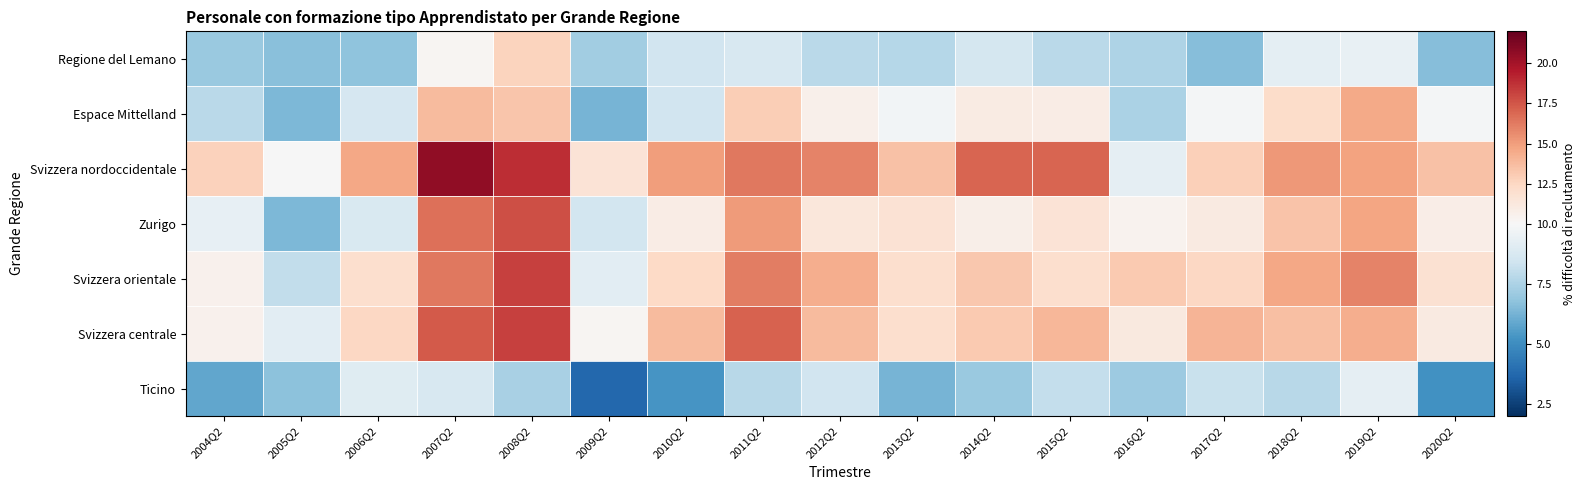

Reading left to right, transcribe all the data shown in this chart.

Regione del Lemano: 2004Q2=7.0	2005Q2=6.7	2006Q2=6.8	2007Q2=10.2	2008Q2=12.7	2009Q2=7.2	2010Q2=8.5	2011Q2=8.7	2012Q2=7.8	2013Q2=7.7	2014Q2=8.6	2015Q2=7.9	2016Q2=7.5	2017Q2=6.6	2018Q2=9.2	2019Q2=9.4	2020Q2=6.6
Espace Mittelland: 2004Q2=7.8	2005Q2=6.4	2006Q2=8.7	2007Q2=13.8	2008Q2=13.4	2009Q2=6.3	2010Q2=8.5	2011Q2=13.0	2012Q2=10.6	2013Q2=9.8	2014Q2=11.0	2015Q2=10.9	2016Q2=7.5	2017Q2=9.9	2018Q2=12.2	2019Q2=14.5	2020Q2=9.9
Svizzera nordoccidentale: 2004Q2=12.7	2005Q2=10.0	2006Q2=14.7	2007Q2=20.6	2008Q2=18.9	2009Q2=11.6	2010Q2=15.0	2011Q2=16.3	2012Q2=15.9	2013Q2=13.6	2014Q2=17.0	2015Q2=17.0	2016Q2=9.3	2017Q2=12.9	2018Q2=15.2	2019Q2=14.8	2020Q2=13.5
Zurigo: 2004Q2=9.4	2005Q2=6.4	2006Q2=8.8	2007Q2=16.6	2008Q2=17.7	2009Q2=8.5	2010Q2=10.9	2011Q2=15.1	2012Q2=11.3	2013Q2=11.8	2014Q2=10.7	2015Q2=11.6	2016Q2=10.4	2017Q2=11.0	2018Q2=13.4	2019Q2=14.8	2020Q2=10.8
Svizzera orientale: 2004Q2=10.5	2005Q2=8.0	2006Q2=12.0	2007Q2=16.3	2008Q2=18.2	2009Q2=9.2	2010Q2=12.4	2011Q2=16.1	2012Q2=14.4	2013Q2=12.0	2014Q2=13.2	2015Q2=12.0	2016Q2=13.2	2017Q2=12.4	2018Q2=14.6	2019Q2=16.0	2020Q2=11.8
Svizzera centrale: 2004Q2=10.5	2005Q2=9.1	2006Q2=12.4	2007Q2=17.4	2008Q2=18.2	2009Q2=10.2	2010Q2=13.8	2011Q2=17.0	2012Q2=13.8	2013Q2=12.0	2014Q2=13.1	2015Q2=13.9	2016Q2=11.2	2017Q2=14.1	2018Q2=13.6	2019Q2=14.3	2020Q2=11.1
Ticino: 2004Q2=5.8	2005Q2=6.7	2006Q2=9.1	2007Q2=8.7	2008Q2=7.4	2009Q2=3.7	2010Q2=5.3	2011Q2=7.8	2012Q2=8.5	2013Q2=6.3	2014Q2=7.0	2015Q2=8.1	2016Q2=7.1	2017Q2=8.2	2018Q2=7.8	2019Q2=9.3	2020Q2=5.2